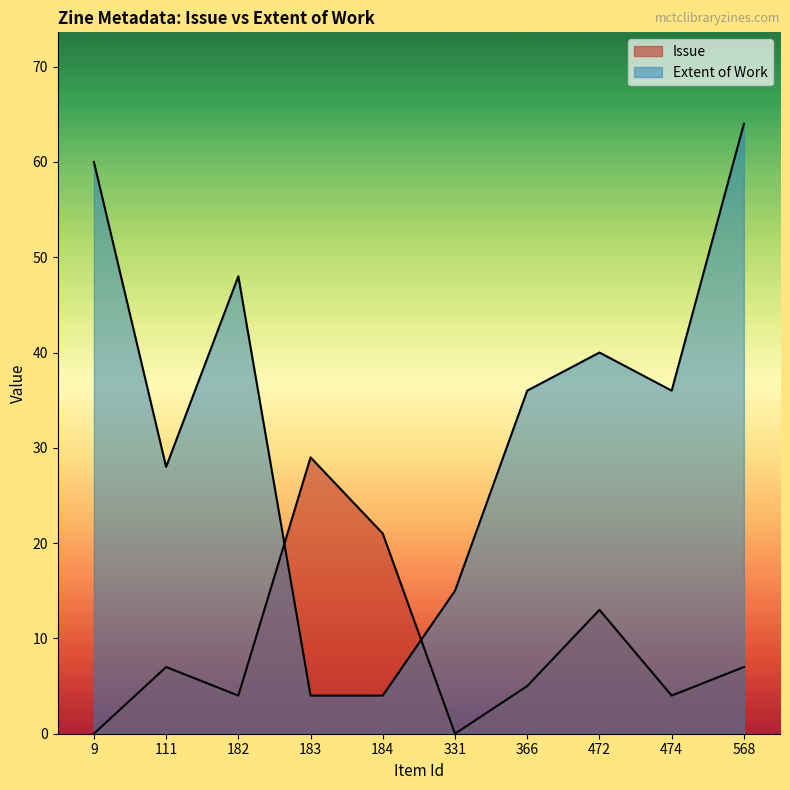

How many intersections are there between Issue and Extent of Work?

2